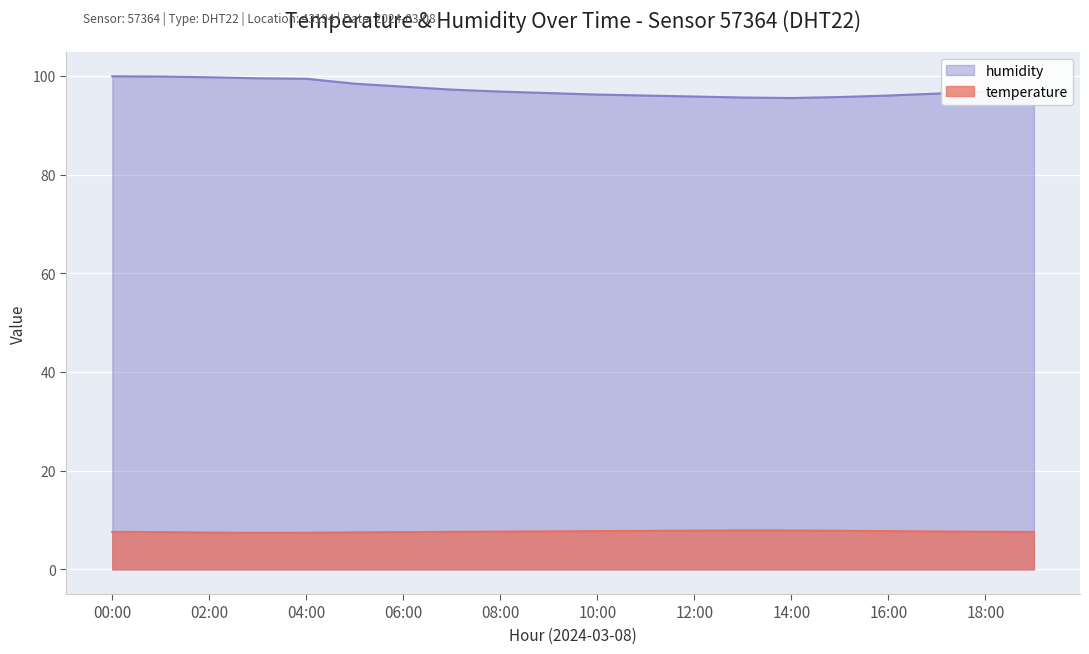

True or false: temperature and humidity cross at least once.

False